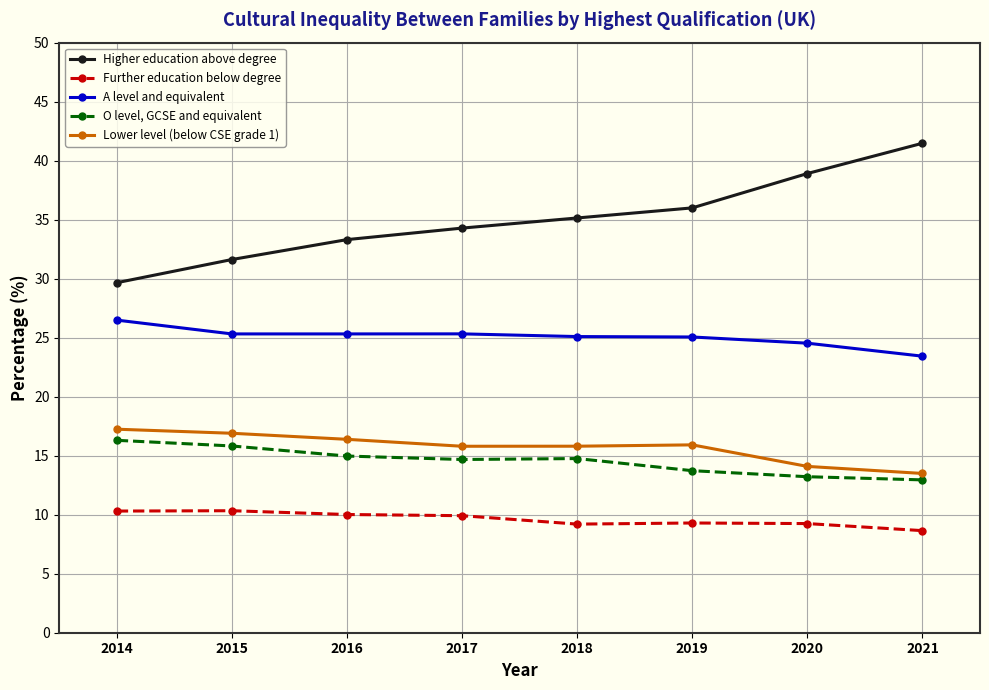

What is the difference between the highest and lowest values at 2016?

23.3